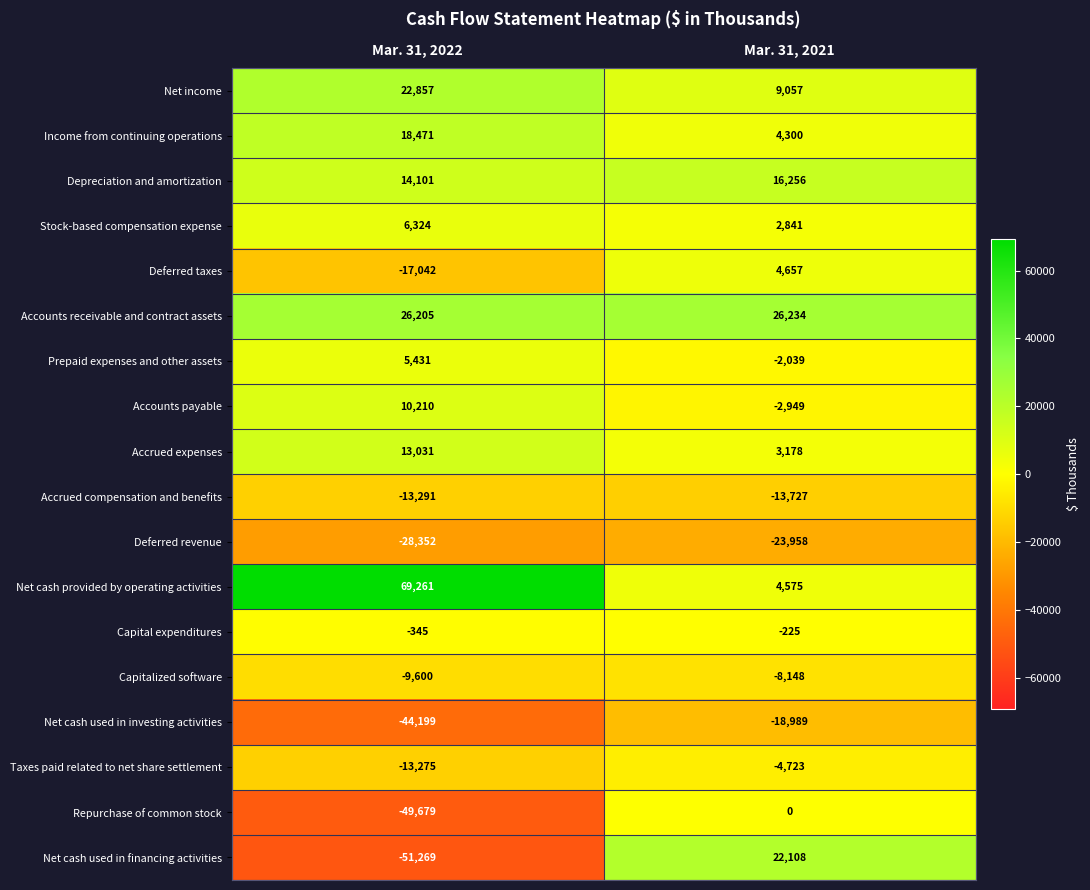

List the series in order of their peak value, lowest first.

Deferred revenue, Net cash used in investing activities, Accrued compensation and benefits, Capitalized software, Taxes paid related to net share settlement, Capital expenditures, Repurchase of common stock, Deferred taxes, Prepaid expenses and other assets, Stock-based compensation expense, Accounts payable, Accrued expenses, Depreciation and amortization, Income from continuing operations, Net cash used in financing activities, Net income, Accounts receivable and contract assets, Net cash provided by operating activities